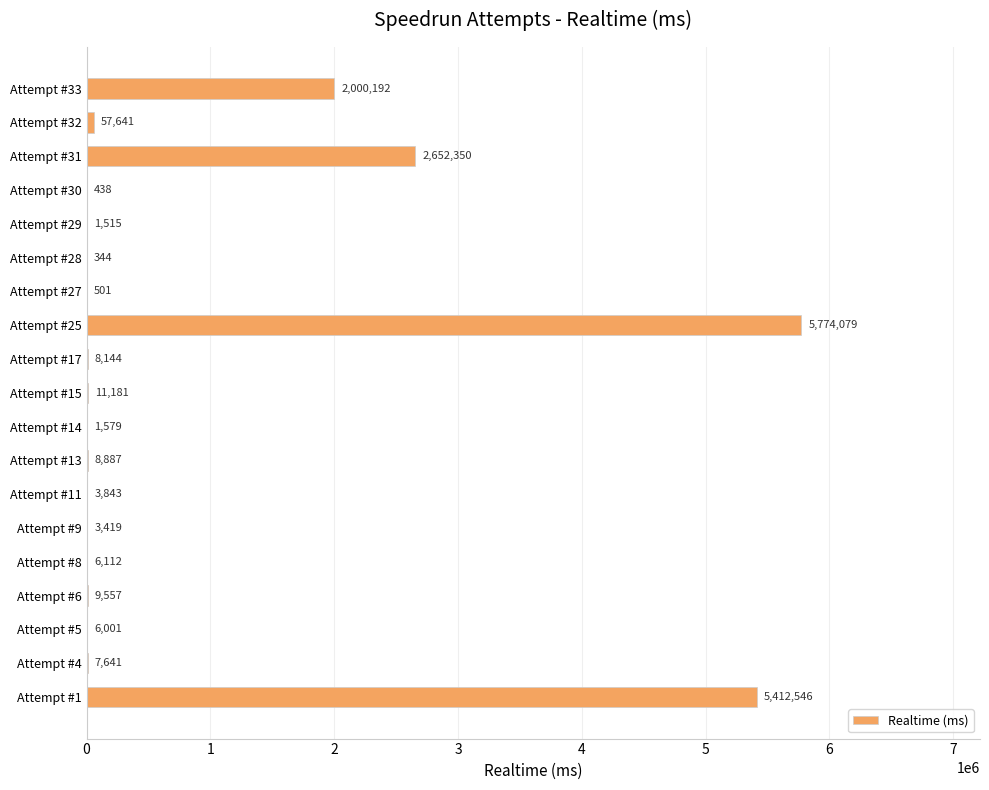

Are the bars grouped side by side (vs. stacked)?

No